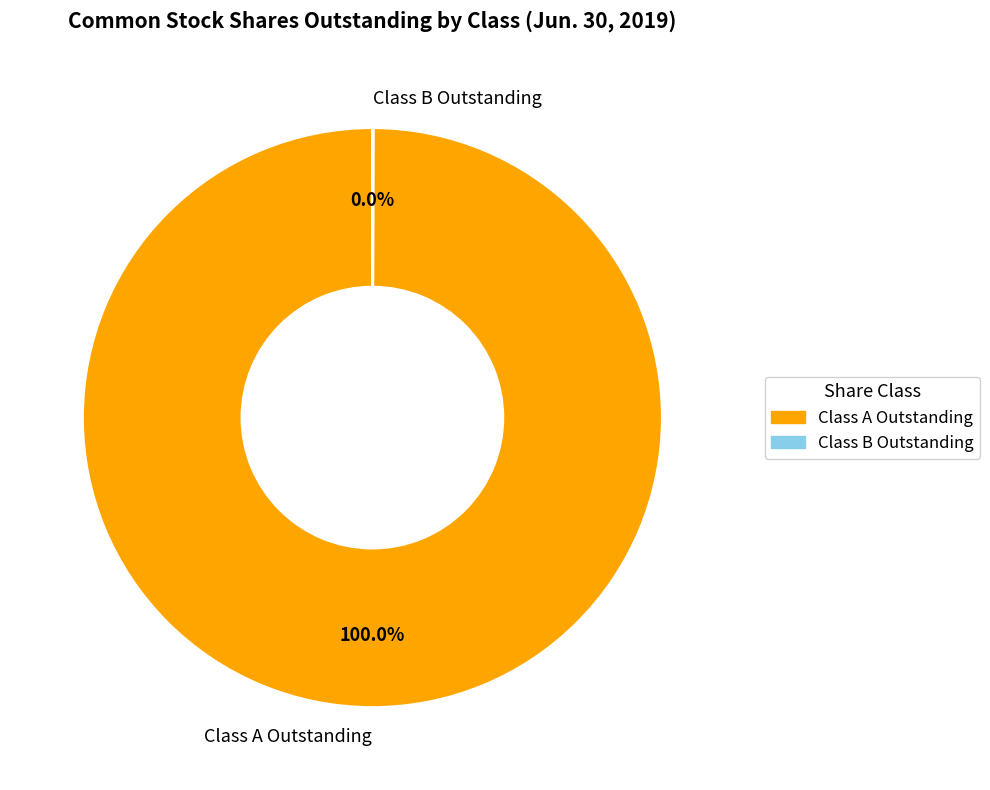

What is the largest slice in the pie chart?

Class A Outstanding